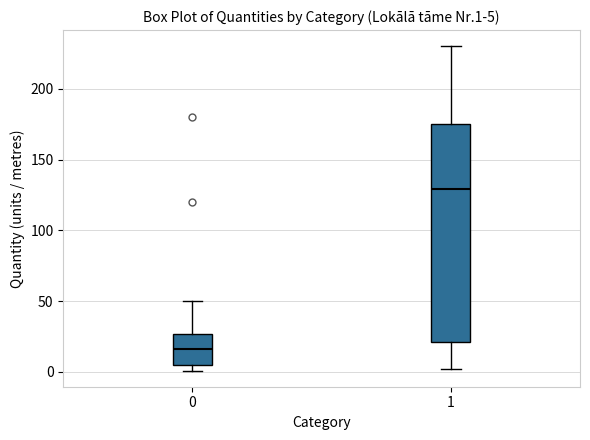

Which box is the tallest, from its lower edge to its upper edge?

1